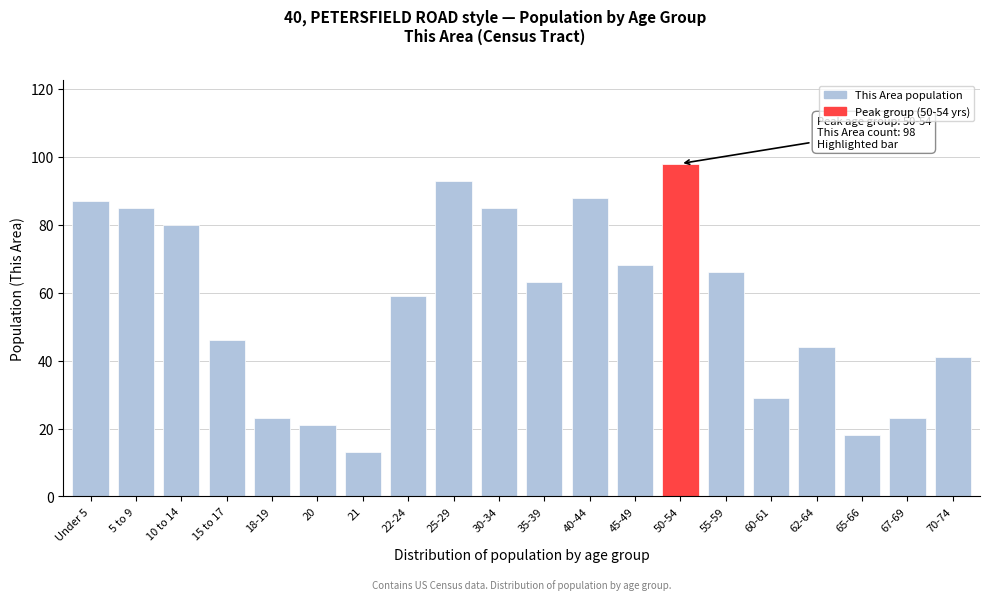

Reading right to left, extract all data points from this chart.

41	23	18	44	29	66	98	68	88	63	85	93	59	13	21	23	46	80	85	87